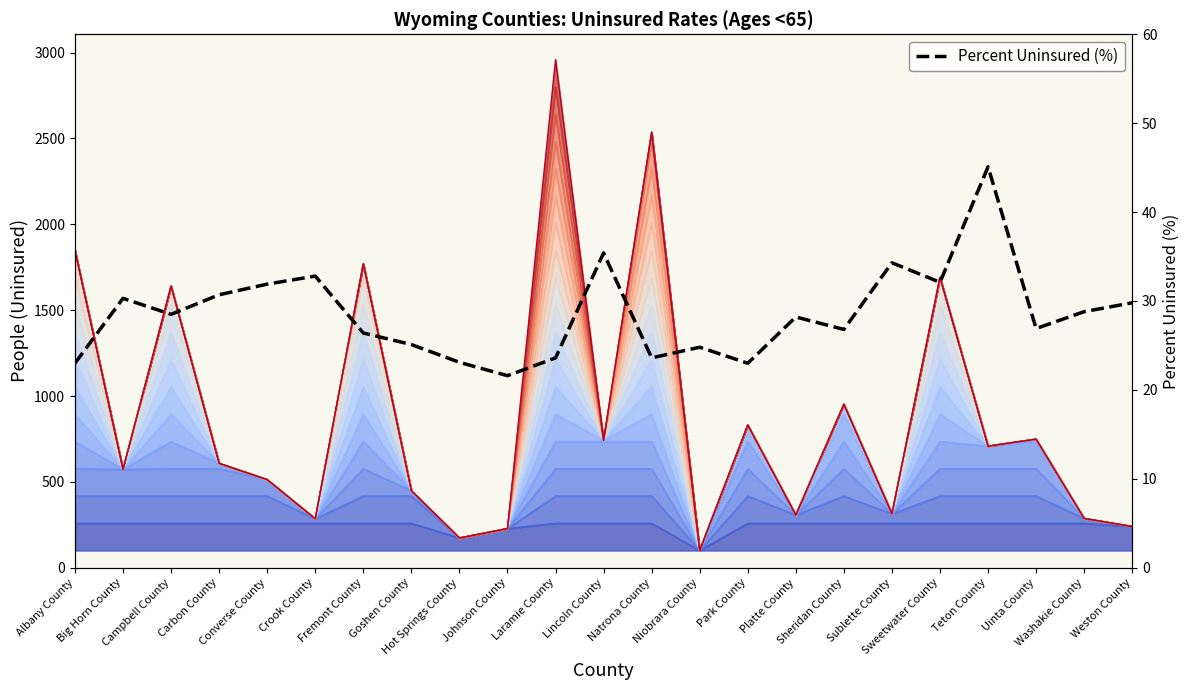

At which category does the data reach its first local peak?

Big Horn County